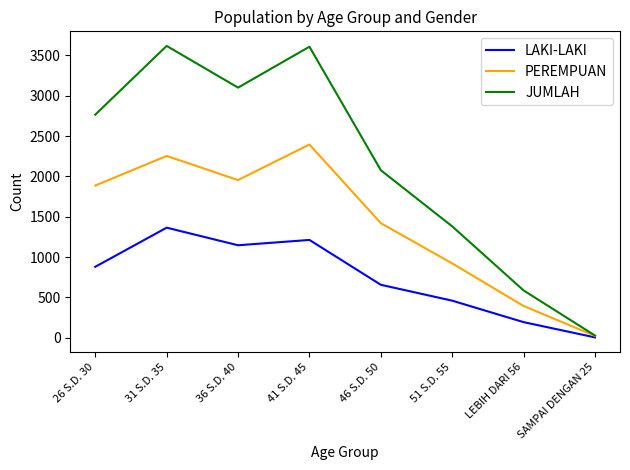

True or false: PEREMPUAN has more than 0 interior local peaks.

True